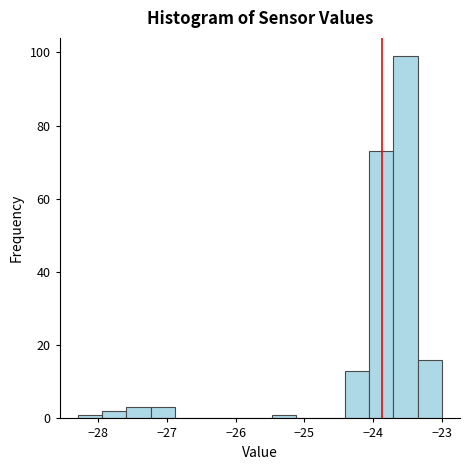

Around what value on the x-axis is the tallest bar? Give the approximate position of its centre, as read against the axis.

-23.5